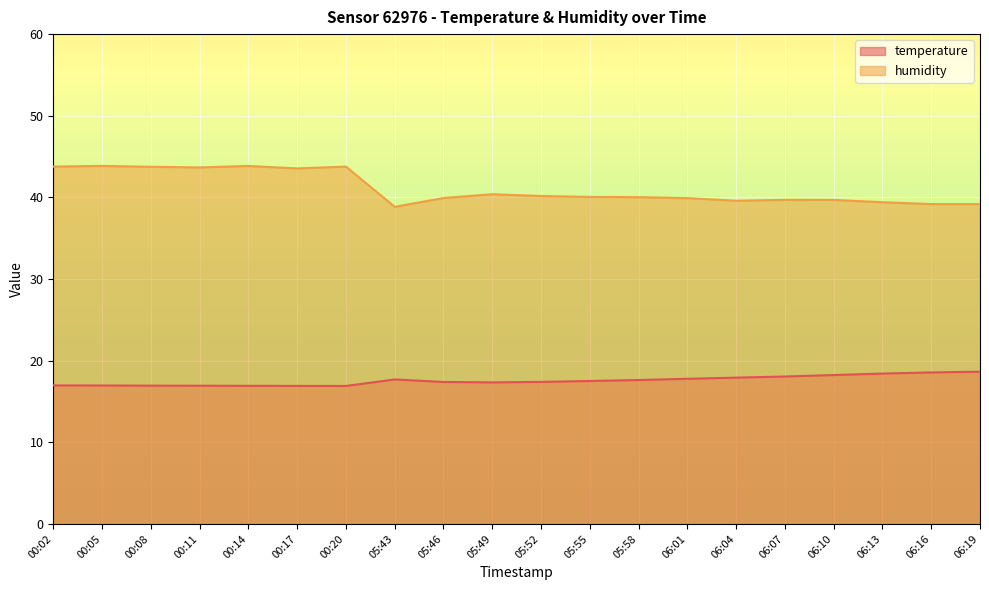

True or false: humidity and temperature cross at least once.

False